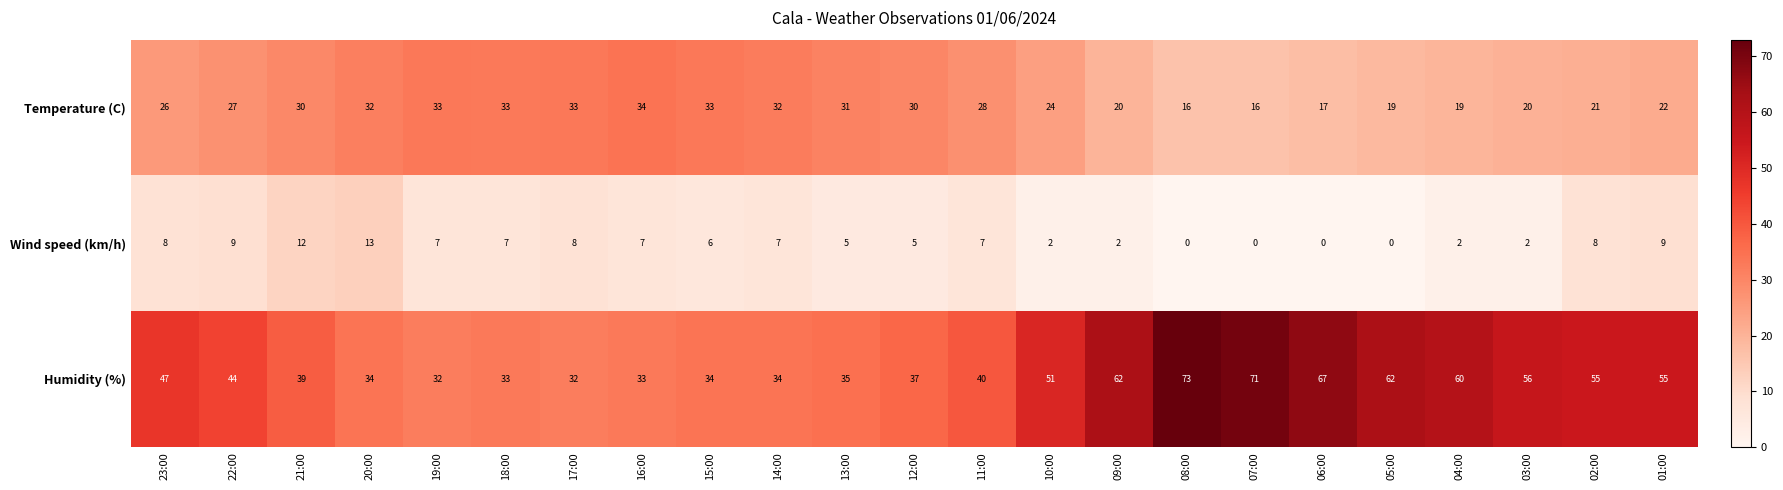

What is the greatest value displayed?

73